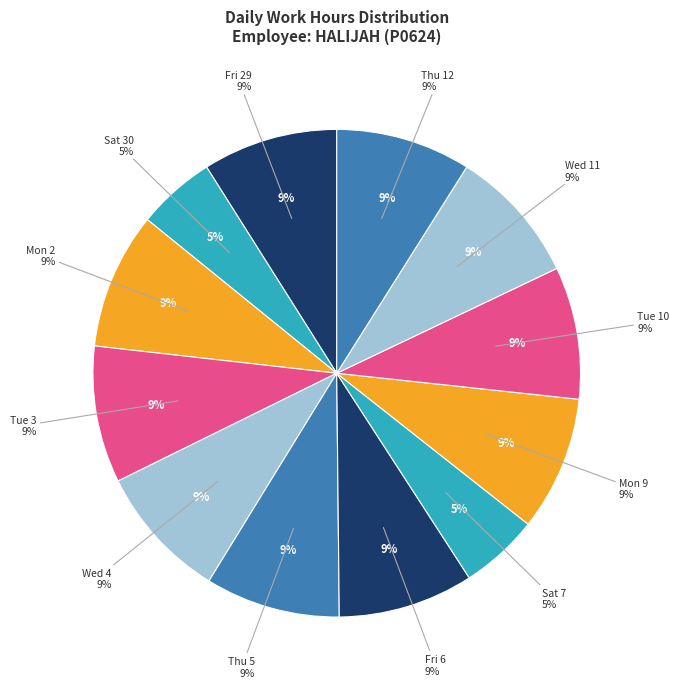

Is there a majority slice in this chart?

No